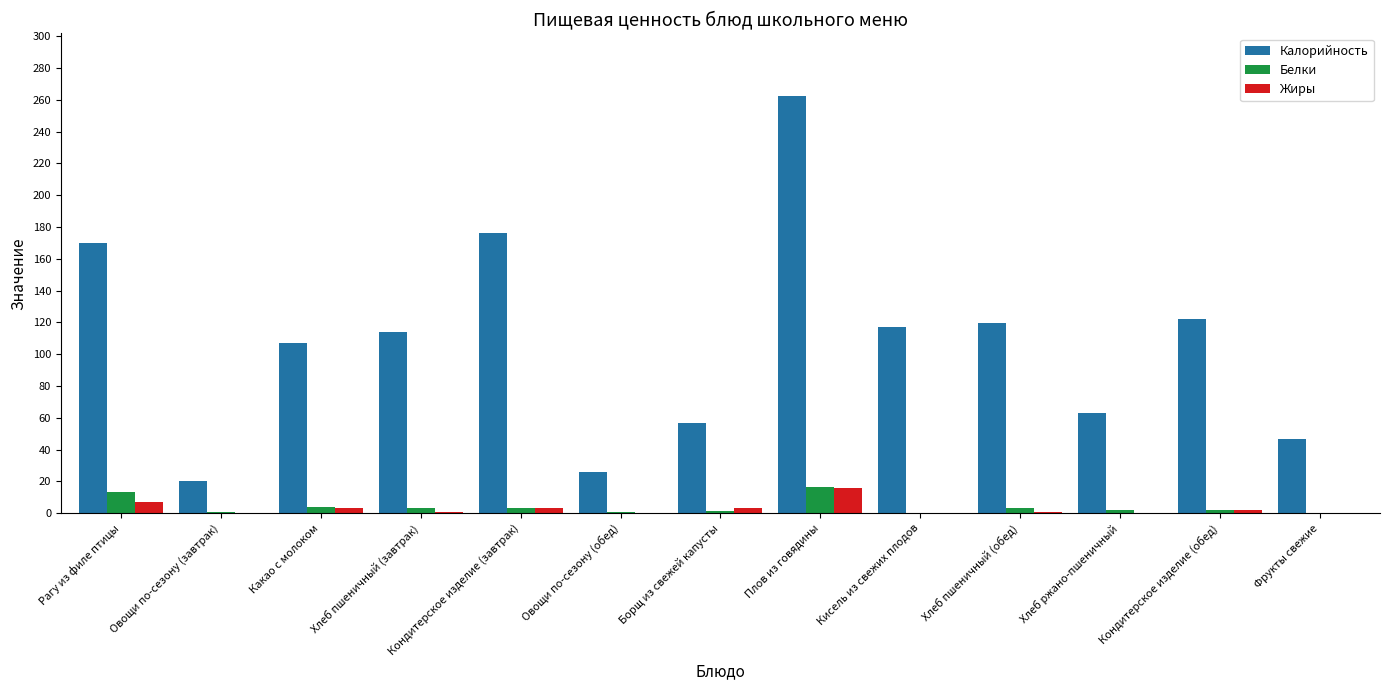

True or false: Калорийность has a value of 387.2 at Плов из говядины.

False